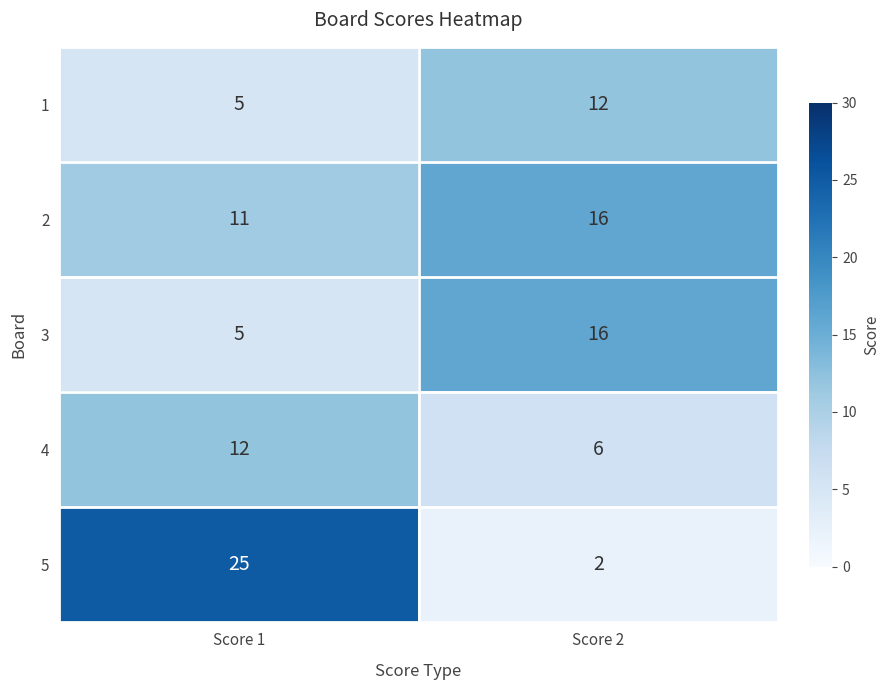

Which series changed the most between Score 1 and Score 2?

5